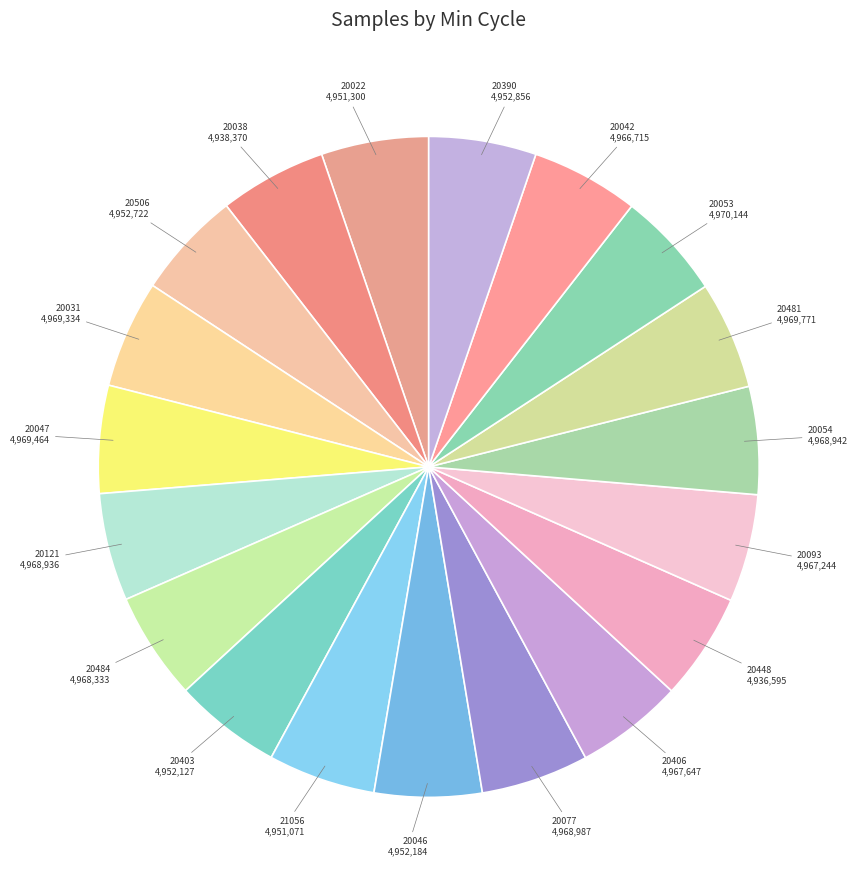

Count the number of slices in the pie.

19